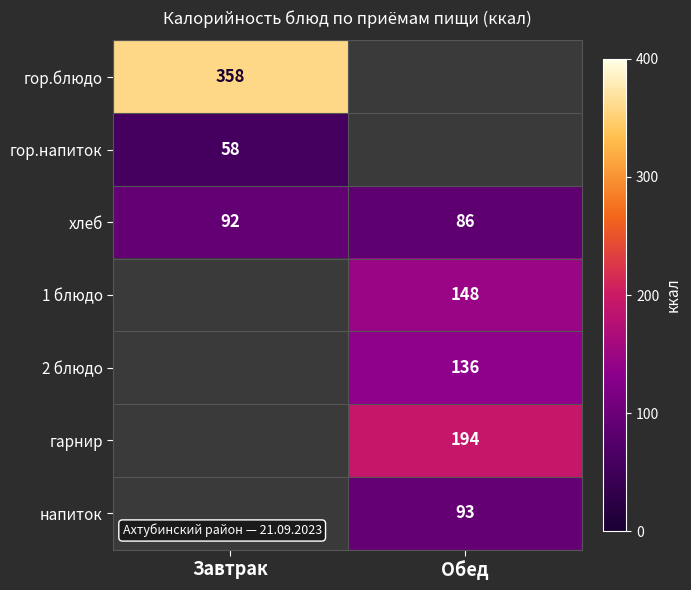

What is the average value of the хлеб series?

89.0